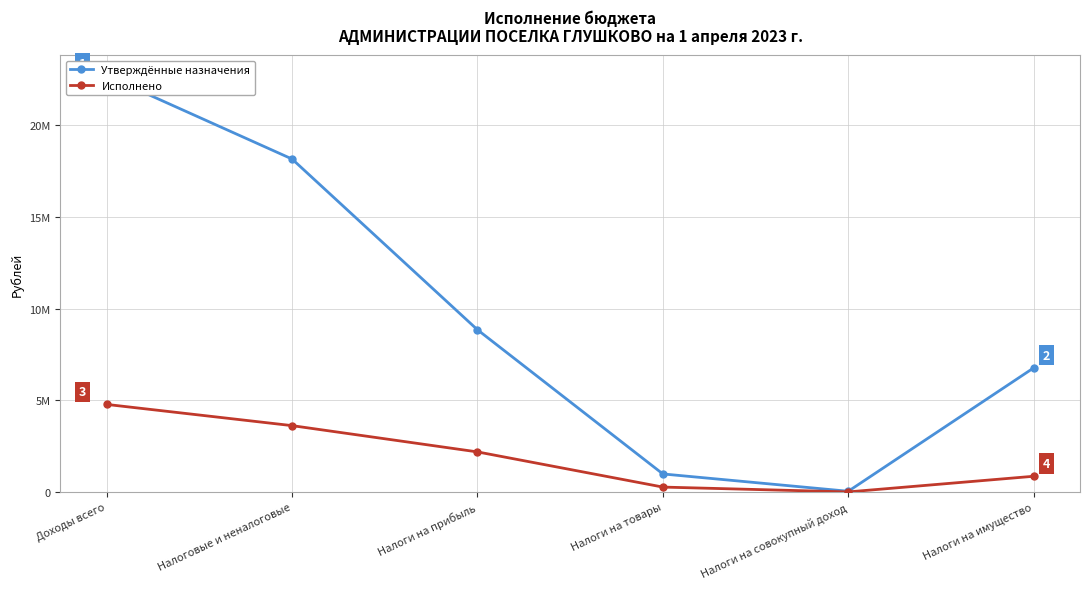

Reading right to left, transcribe all the data shown in this chart.

Утверждённые назначения: 6766784.0	34989.0	980430.0	8846820.0	18163543.0	22704379.0
Исполнено: 853642.9	0.0	263593.5	2182742.1	3616303.8	4773749.8